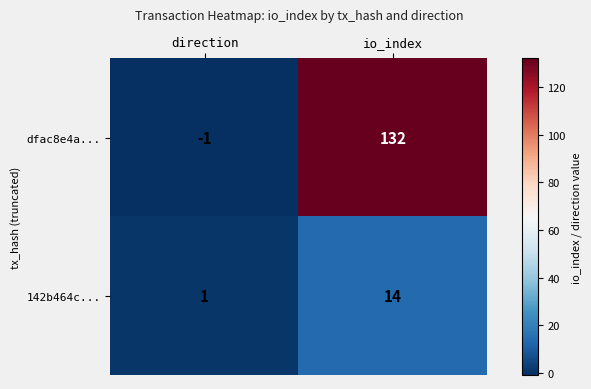

What is the greatest value displayed?

132